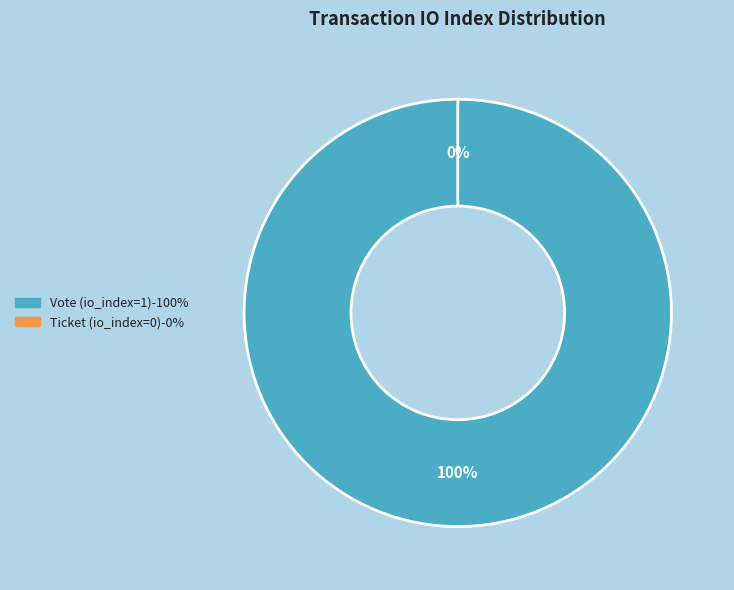

Do Ticket (io_index=0) and Vote (io_index=1) together represent more than half of the pie?

Yes